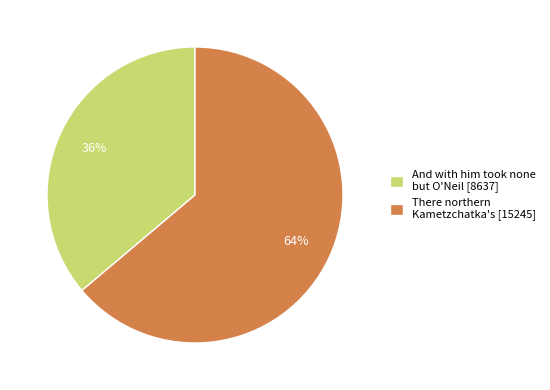

Count the number of slices in the pie.

2